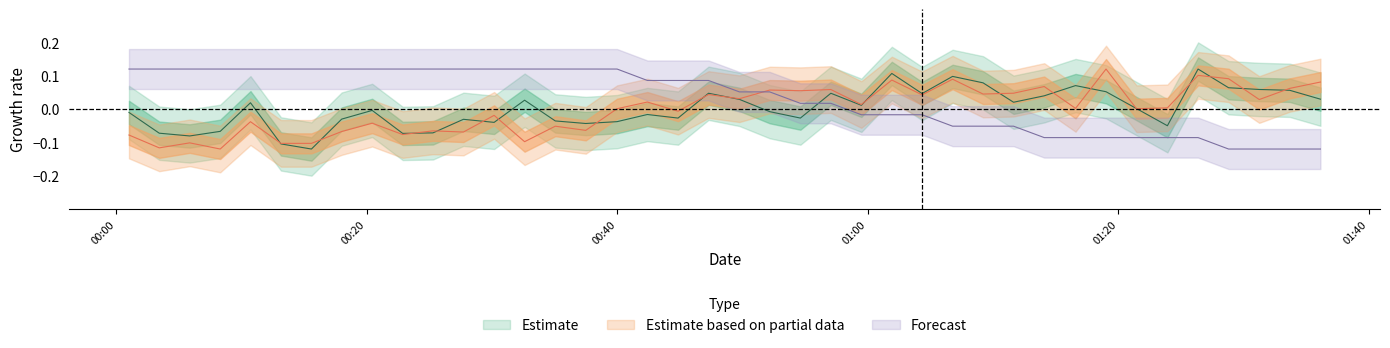

True or false: SDS_P1 has more than 0 interior local peaks.

True